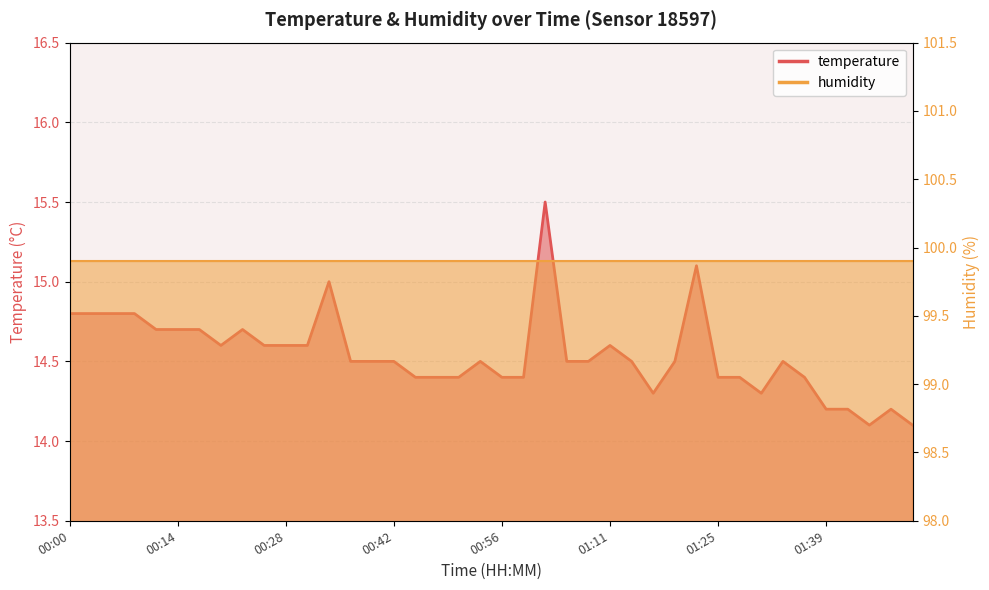

Where is the data nearest to the value 14?

01:45